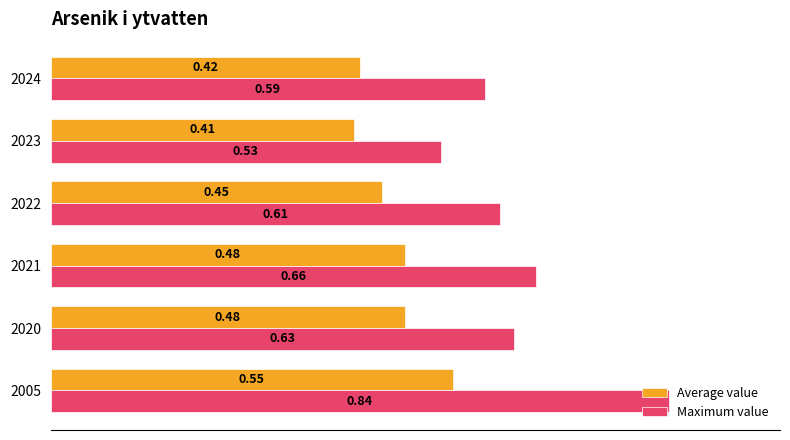

Which series has the largest total across all categories?

Maximum value